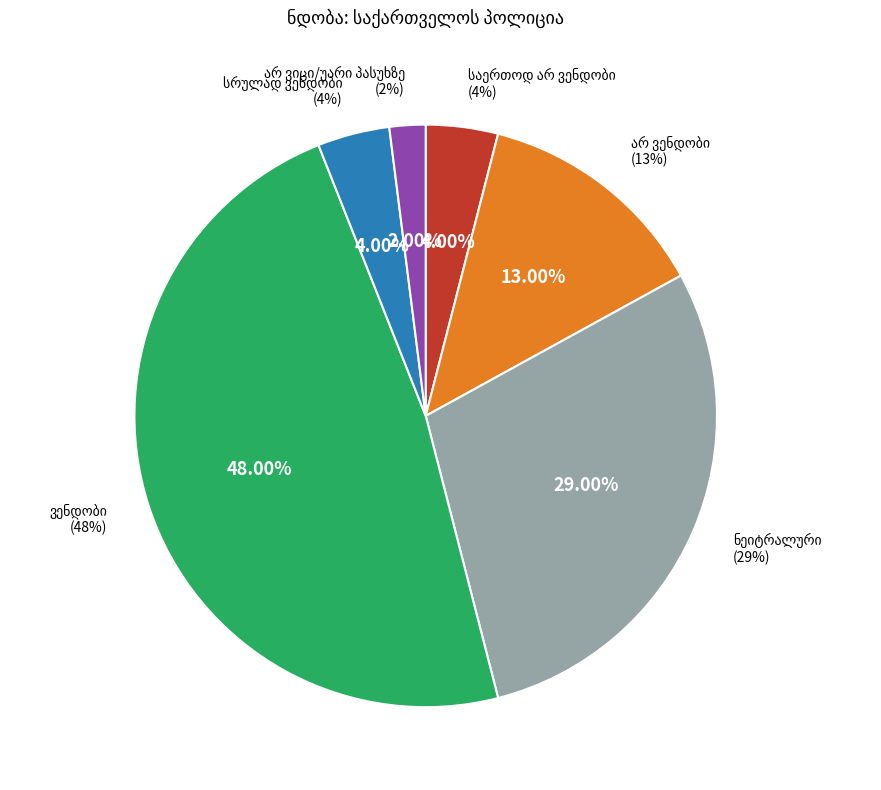

Which category has the biggest portion of the pie?

ვენდობი